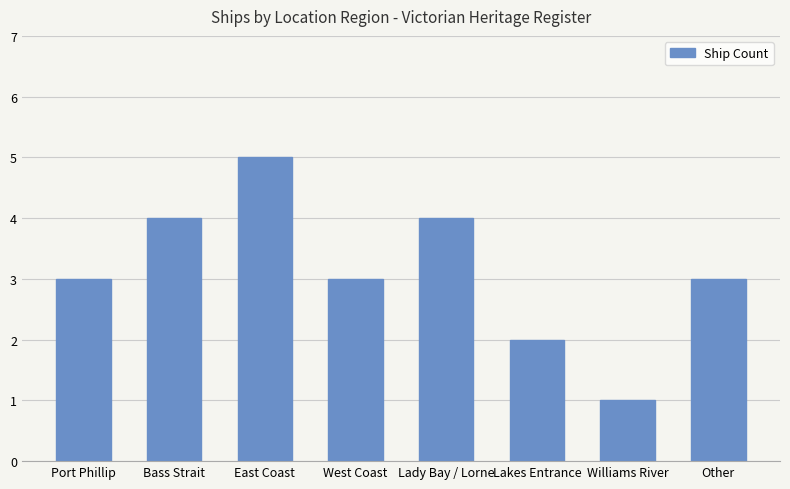

Which label corresponds to the smallest value in the chart?

Williams River